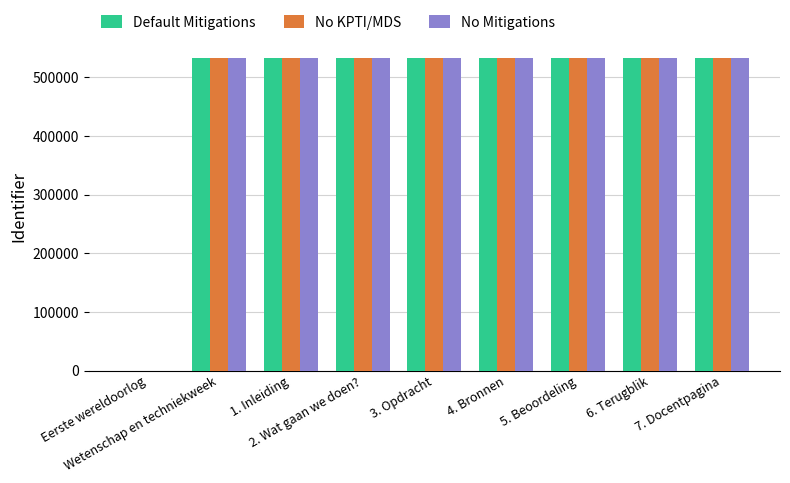

What is the sum of all Default Mitigations values?

4264461